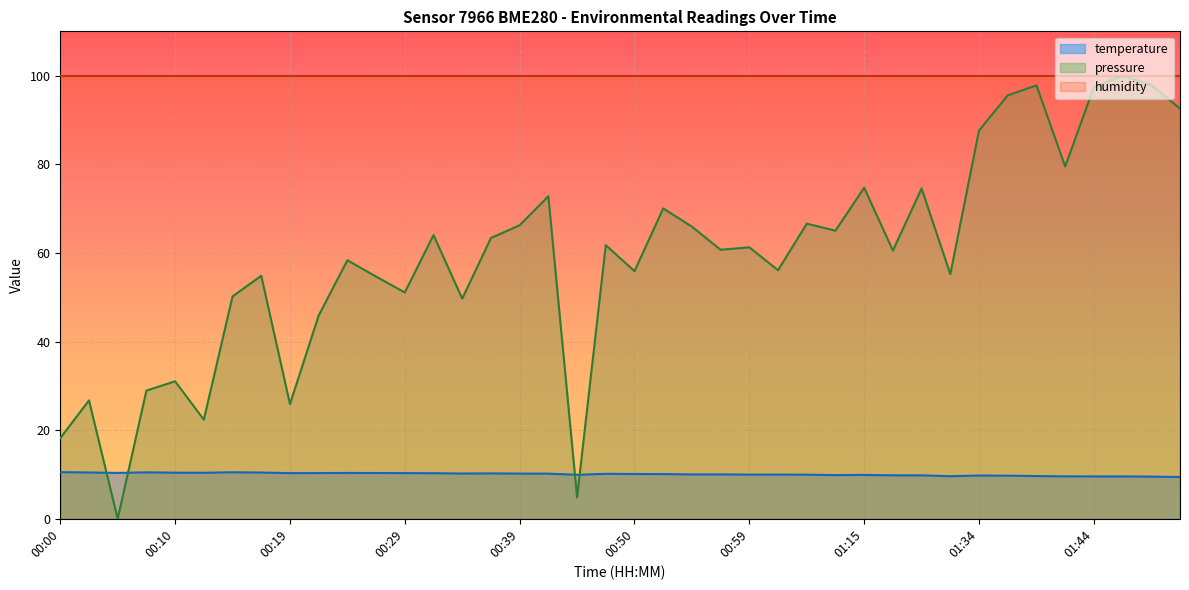

What is the sum of all temperature values?

402.2